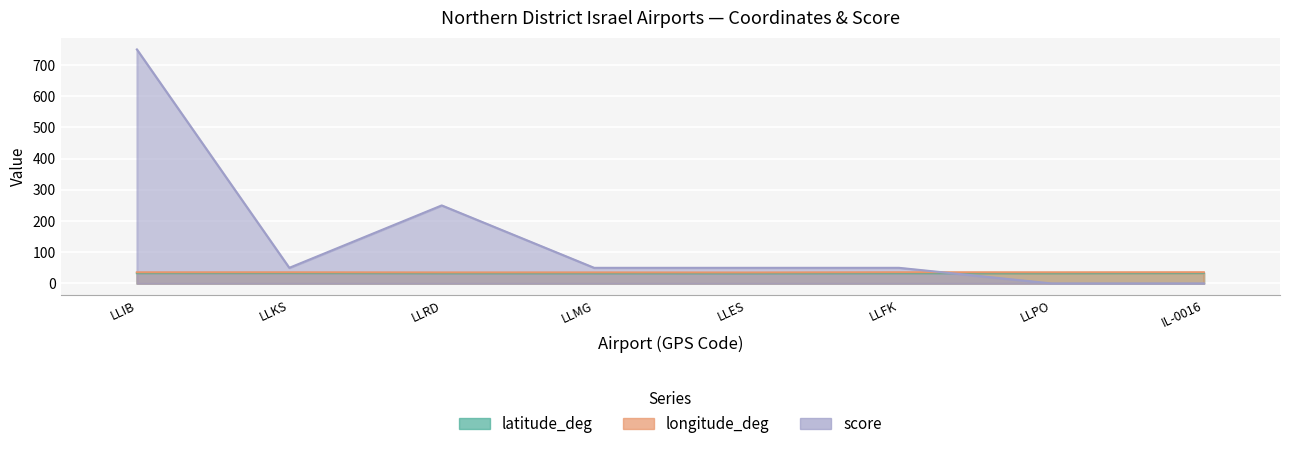

In latitude_deg, how many points are higher than both neighbors (excluding endpoints)?

2